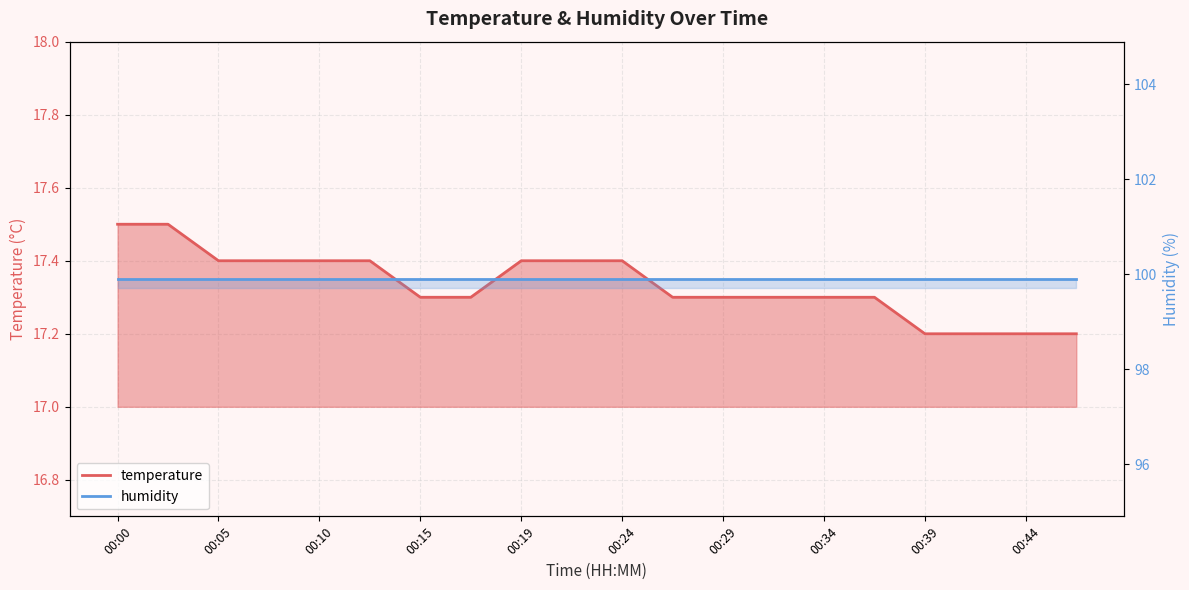

What is the maximum value shown in the chart?

17.5